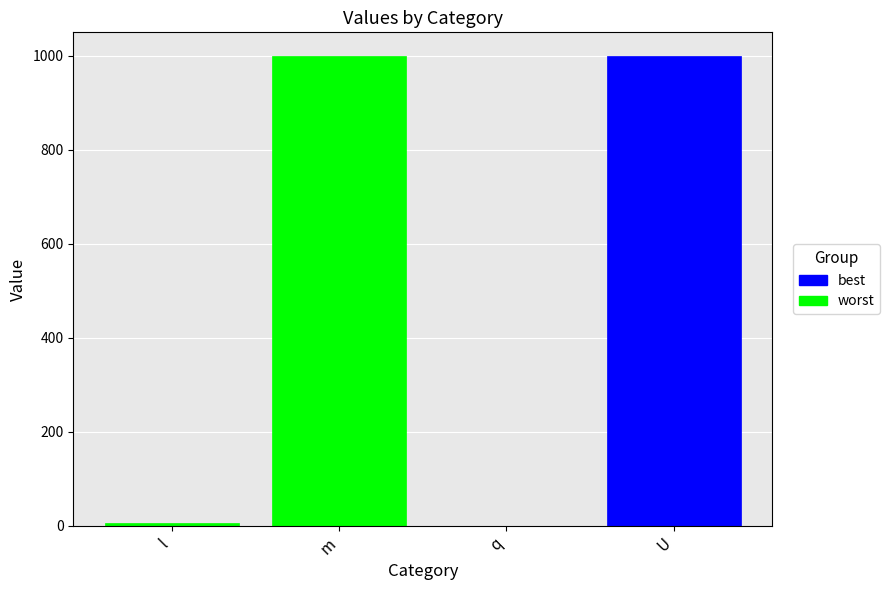

What is the greatest value displayed?

1000.0